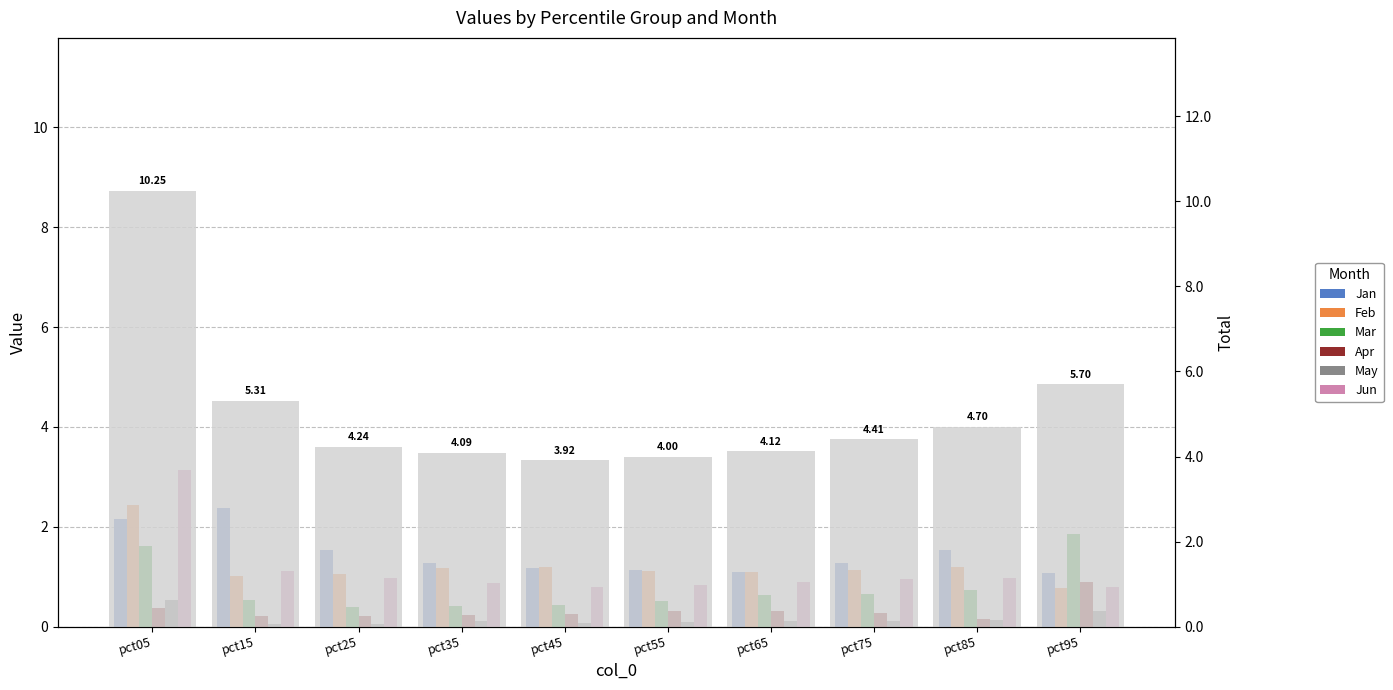

What is the difference between the Mar values at pct05 and pct85?

0.9